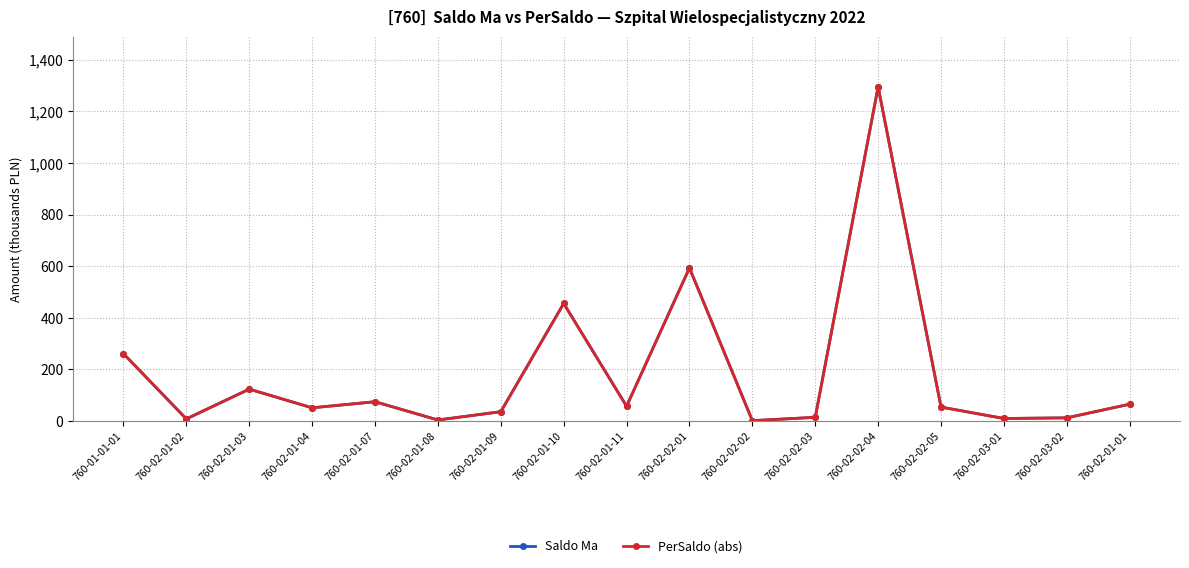

At which label does PerSaldo (abs) reach its peak?

760-02-02-04